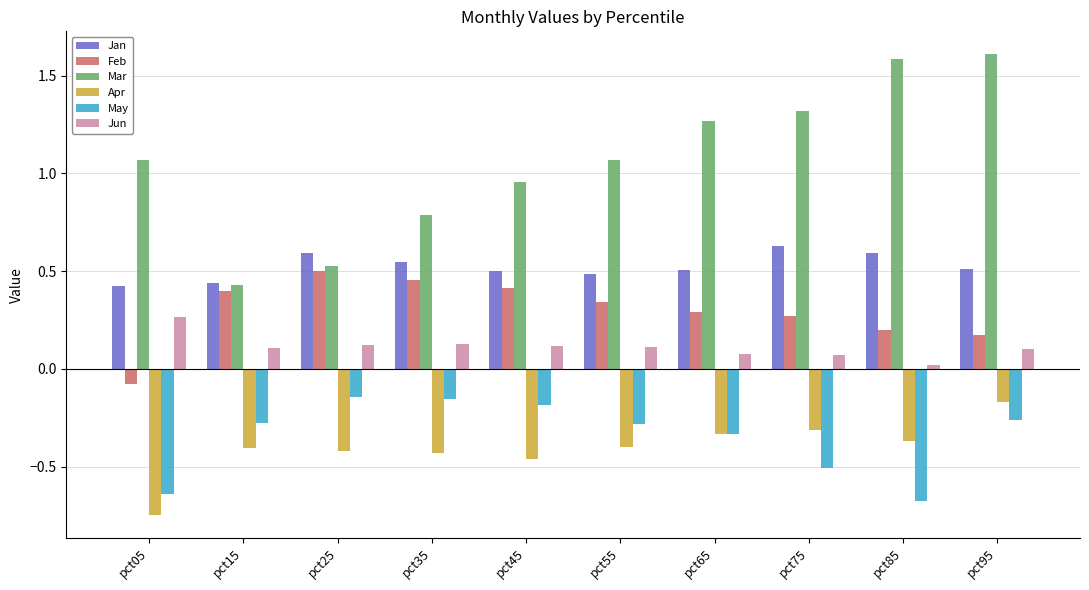

What is the spread (max minus min) of values at pct45?

1.4